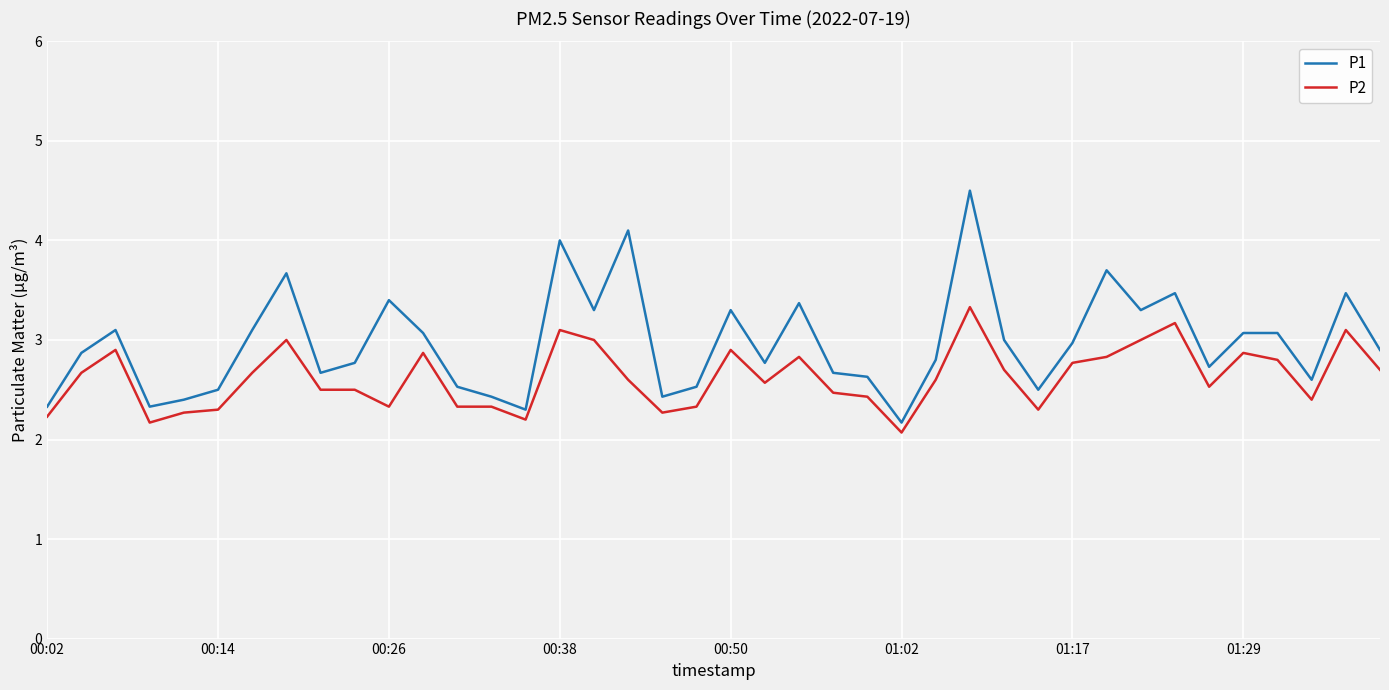

What is the difference between the maximum and minimum values in the P2 series?

1.3